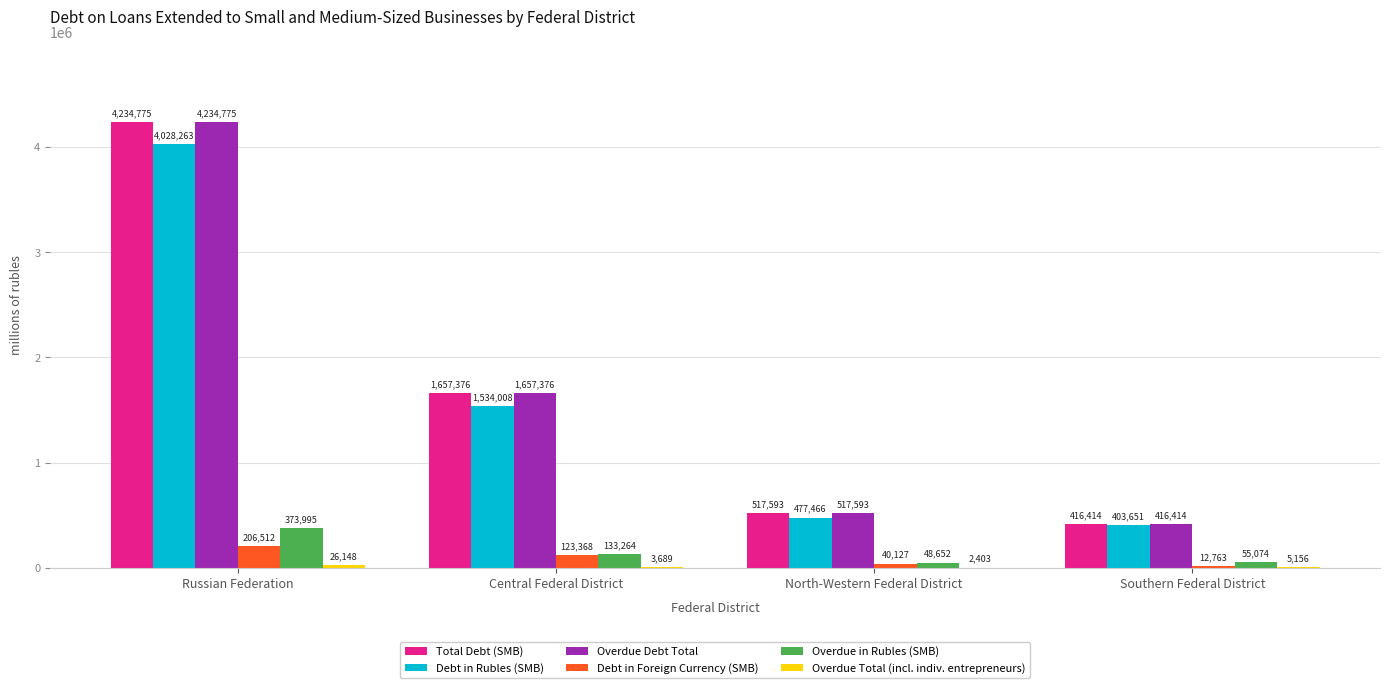

How many groups of bars are there?

4